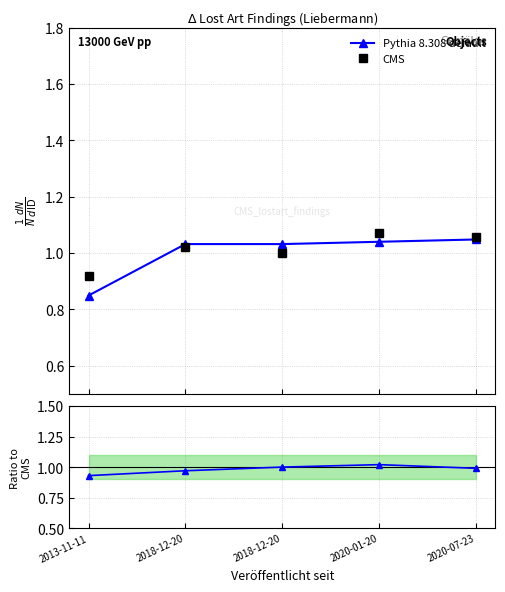

What is the label of the 4th point from the right?

2018-12-20